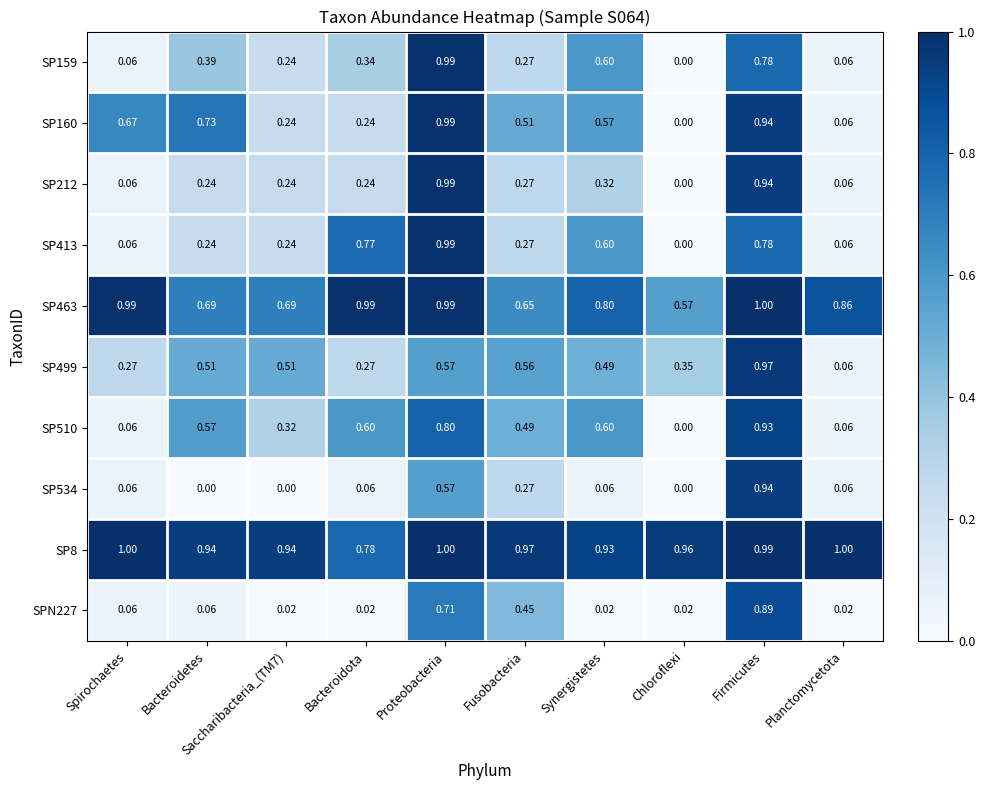

How many categories are shown in the chart?

10